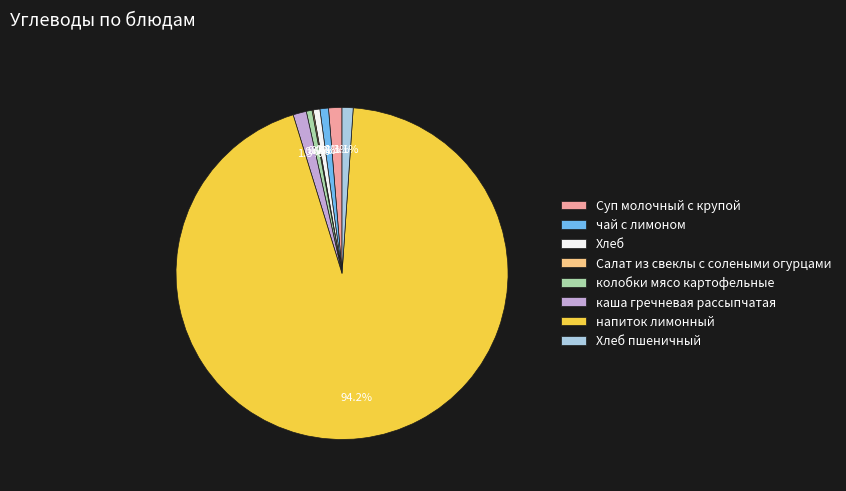

To the nearest percent, what is the average slice percentage?

12%